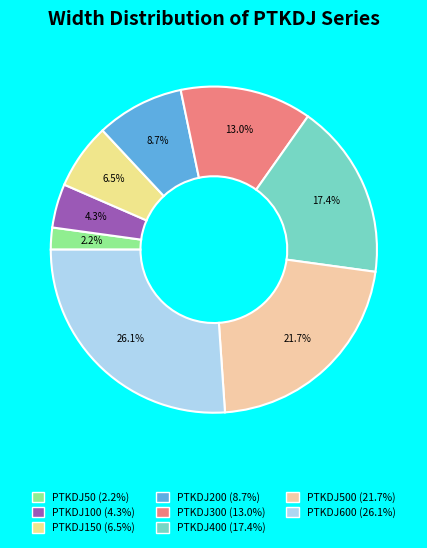

What is the smallest slice in the pie chart?

PTKDJ50